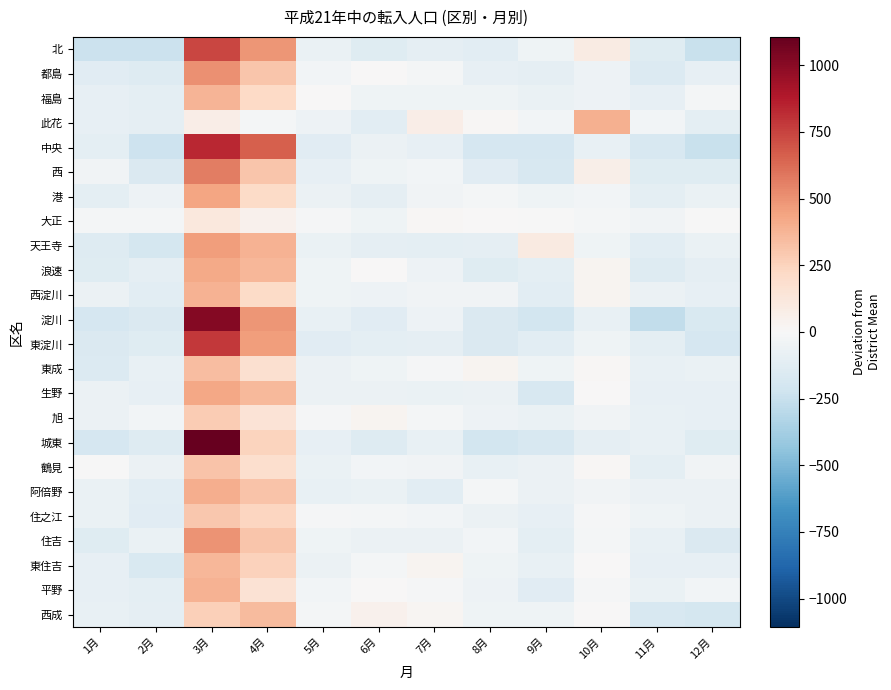

Reading right to left, transcribe all the data shown in this chart.

北: 12月=-248.8	11月=-131.8	10月=94.2	9月=-46.8	8月=-119.8	7月=-97.8	6月=-135.8	5月=-70.8	4月=489.2	3月=741.2	2月=-237.8	1月=-235.8
都島: 12月=-91.7	11月=-151.7	10月=-56.7	9月=-100.7	8月=-90.7	7月=-21.7	6月=0.3	5月=-30.7	4月=308.3	3月=503.3	2月=-142.7	1月=-125.7
福島: 12月=-22.4	11月=-94.4	10月=-59.4	9月=-69.4	8月=-51.4	7月=-47.4	6月=-51.4	5月=0.6	4月=219.6	3月=376.6	2月=-107.4	1月=-93.4
此花: 12月=-105.8	11月=-27.8	10月=392.2	9月=-33.8	8月=12.2	7月=72.2	6月=-116.8	5月=-54.8	4月=-18.8	3月=75.2	2月=-100.8	1月=-92.8
中央: 12月=-249.1	11月=-179.1	10月=-81.1	9月=-184.1	8月=-184.1	7月=-87.1	6月=-68.1	5月=-121.1	4月=659.9	3月=830.9	2月=-229.1	1月=-108.1
西: 12月=-134.3	11月=-130.3	10月=64.7	9月=-175.3	8月=-122.3	7月=-28.3	6月=-49.3	5月=-91.3	4月=305.7	3月=566.7	2月=-163.3	1月=-42.3
港: 12月=-69.7	11月=-111.7	10月=-30.7	9月=-45.7	8月=-23.7	7月=-42.7	6月=-99.7	5月=-63.7	4月=213.3	3月=436.3	2月=-54.7	1月=-107.7
大正: 12月=-3.2	11月=-40.2	10月=-19.2	9月=-8.2	8月=4.8	7月=11.8	6月=-46.2	5月=-13.2	4月=43.8	3月=118.8	2月=-25.2	1月=-23.2
天王寺: 12月=-75.8	11月=-115.8	10月=-43.8	9月=96.2	8月=-101.8	7月=-105.8	6月=-95.8	5月=-72.8	4月=387.2	3月=465.2	2月=-195.8	1月=-141.8
浪速: 12月=-103.4	11月=-139.4	10月=30.6	9月=-107.4	8月=-132.4	7月=-56.4	6月=4.6	5月=-45.4	4月=363.6	3月=419.6	2月=-101.4	1月=-132.4
西淀川: 12月=-91.4	11月=-67.4	10月=32.6	9月=-117.4	8月=-41.4	7月=-35.4	6月=-54.4	5月=-43.4	4月=212.6	3月=384.6	2月=-115.4	1月=-63.4
淀川: 12月=-168.3	11月=-268.3	10月=-80.3	9月=-206.3	8月=-158.3	7月=-57.3	6月=-129.3	5月=-85.3	4月=489.7	3月=1014.7	2月=-162.3	1月=-188.3
東淀川: 12月=-181.7	11月=-105.7	10月=-49.7	9月=-117.7	8月=-163.7	7月=-97.7	6月=-111.7	5月=-126.7	4月=466.3	3月=778.3	2月=-131.7	1月=-158.7
東成: 12月=-73.8	11月=-79.8	10月=14.2	9月=-47.8	8月=26.2	7月=-10.8	6月=-51.8	5月=-65.8	4月=181.2	3月=343.2	2月=-80.8	1月=-153.8
生野: 12月=-94.8	11月=-91.8	10月=5.2	9月=-177.8	8月=-68.8	7月=-70.8	6月=-65.8	5月=-62.8	4月=358.2	3月=429.2	2月=-90.8	1月=-68.8
旭: 12月=-87.2	11月=-79.2	10月=-38.2	9月=-77.2	8月=-57.2	7月=-19.2	6月=27.8	5月=-13.2	4月=152.8	3月=282.8	2月=-31.2	1月=-61.2
城東: 12月=-132.8	11月=-81.8	10月=-102.8	9月=-176.8	8月=-205.8	7月=-85.8	6月=-138.8	5月=-91.8	4月=242.2	3月=1106.2	2月=-142.8	1月=-189.8
鶴見: 12月=-35.3	11月=-108.3	10月=10.7	9月=-67.3	8月=-79.3	7月=-42.3	6月=-34.3	5月=-71.3	4月=182.7	3月=318.7	2月=-65.3	1月=-8.3
阿倍野: 12月=-63.8	11月=-68.8	10月=-39.8	9月=-63.8	8月=-25.8	7月=-116.8	6月=-70.8	5月=-82.8	4月=316.2	3月=400.2	2月=-112.8	1月=-71.8
住之江: 12月=-67.8	11月=-45.8	10月=-10.8	9月=-87.8	8月=-66.8	7月=-26.8	6月=-22.8	5月=-11.8	4月=239.2	3月=299.2	2月=-127.8	1月=-70.8
住吉: 12月=-158.3	11月=-85.3	10月=-24.3	9月=-112.3	8月=-34.3	7月=-65.3	6月=-66.3	5月=-46.3	4月=310.7	3月=493.7	2月=-75.3	1月=-136.3
東住吉: 12月=-94.9	11月=-93.9	10月=6.1	9月=-79.9	8月=-48.9	7月=34.1	6月=-25.9	5月=-60.9	4月=251.1	3月=371.1	2月=-164.9	1月=-92.9
平野: 12月=-31.0	11月=-74.0	10月=-14.0	9月=-126.0	8月=-53.0	7月=-17.0	6月=0.0	5月=-28.0	4月=158.0	3月=388.0	2月=-112.0	1月=-91.0
西成: 12月=-196.7	11月=-174.7	10月=4.3	9月=-51.7	8月=-46.7	7月=17.3	6月=47.3	5月=-25.7	4月=348.3	3月=262.3	2月=-100.7	1月=-83.7